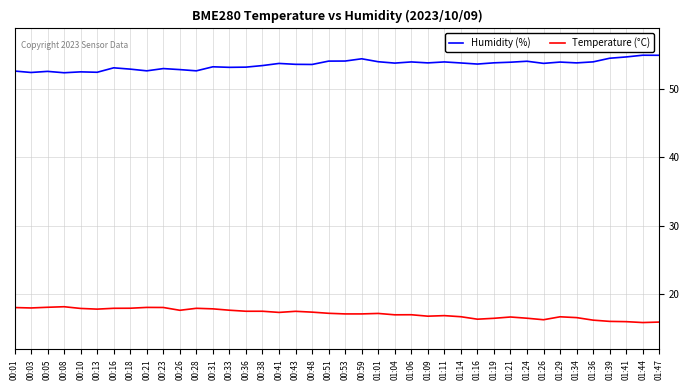

What value does the Humidity (%) series have at 00:23?

53.0